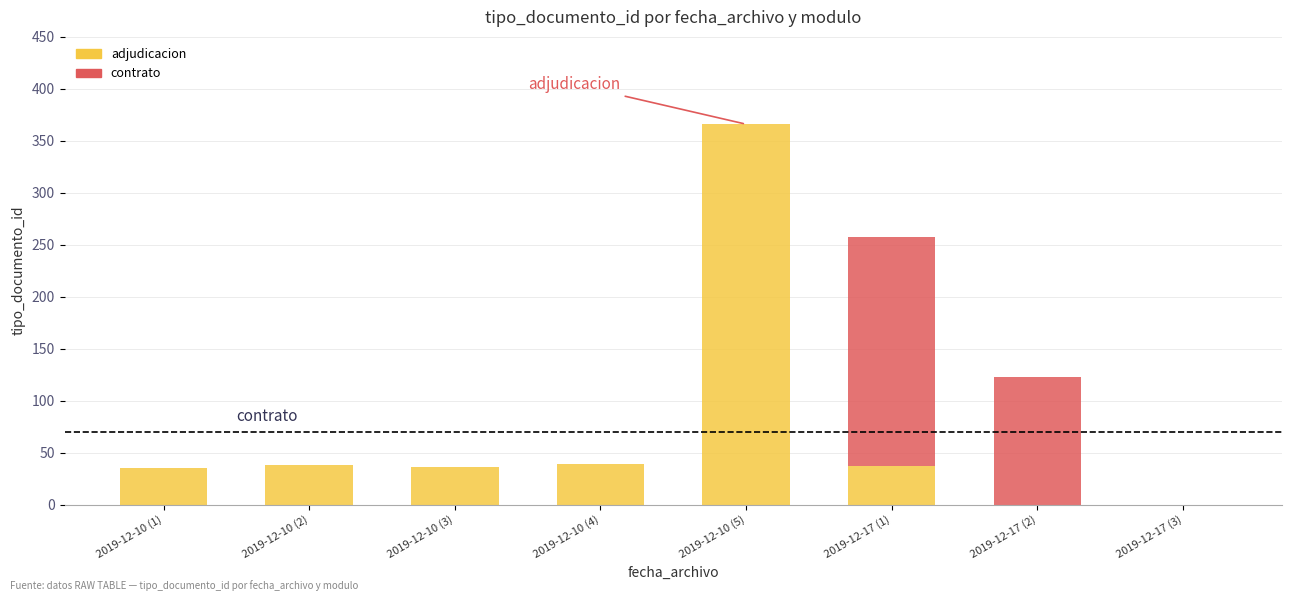

At which category is the sum across all series the highest?

2019-12-10 (5)